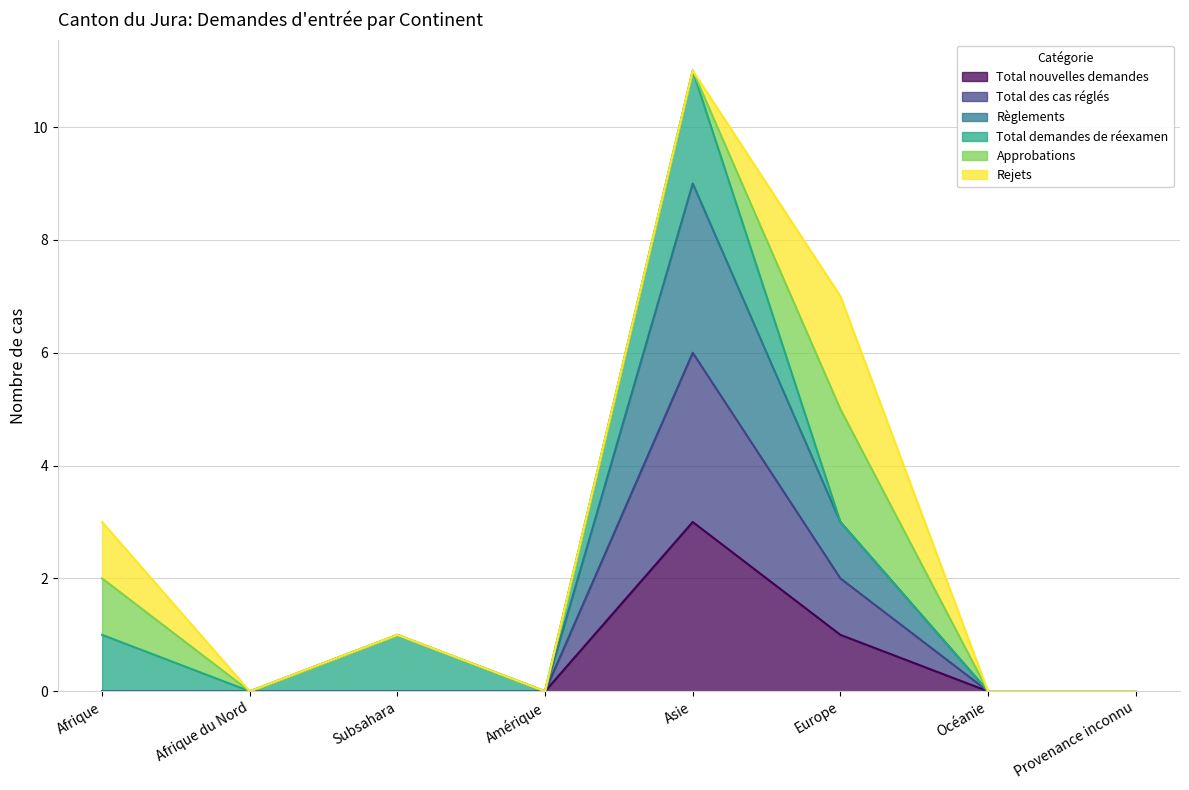

True or false: Total nouvelles demandes and Règlements cross at least once.

False